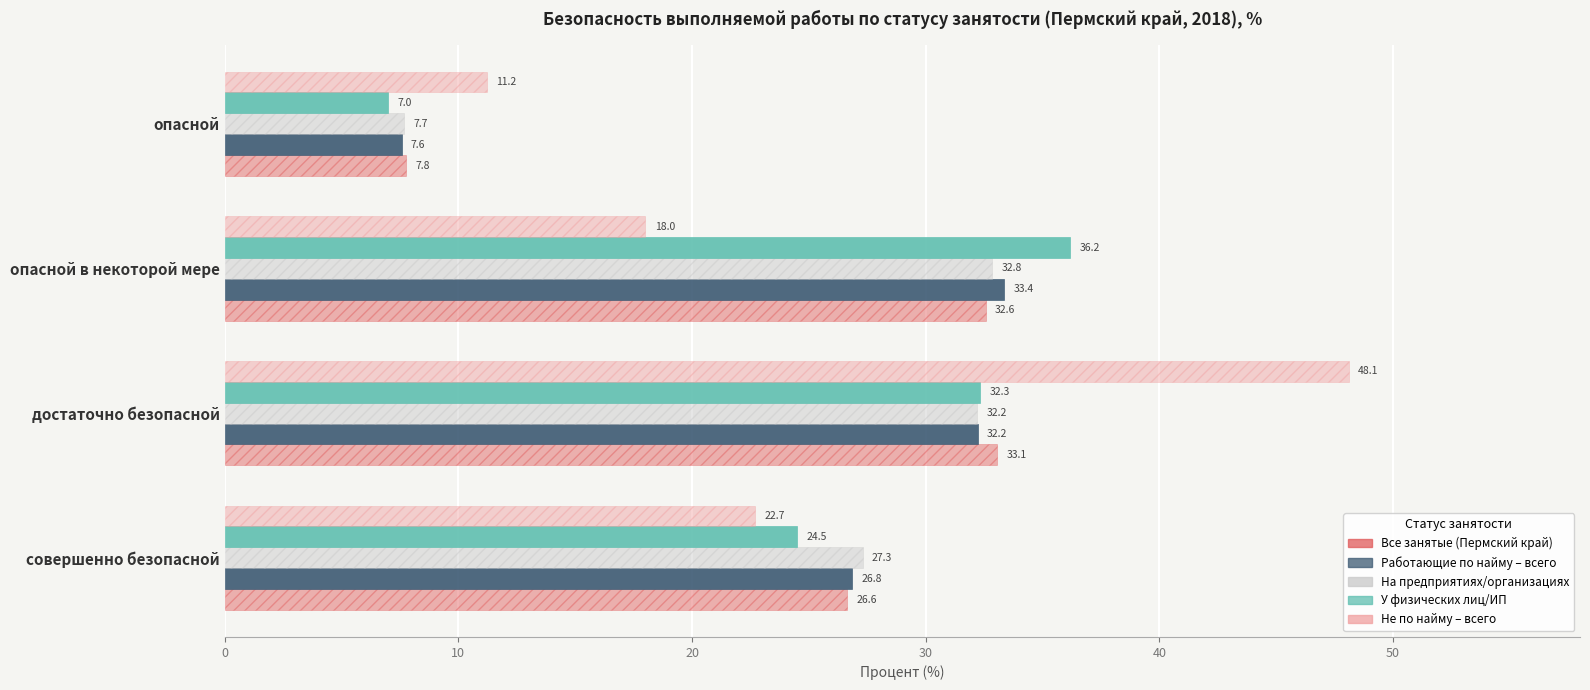

List the labels in order of На предприятиях/организациях value, largest first.

опасной в некоторой мере, достаточно безопасной, совершенно безопасной, опасной